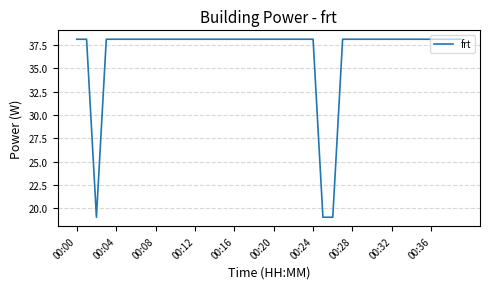

What is the difference between the maximum and minimum values?

19.1